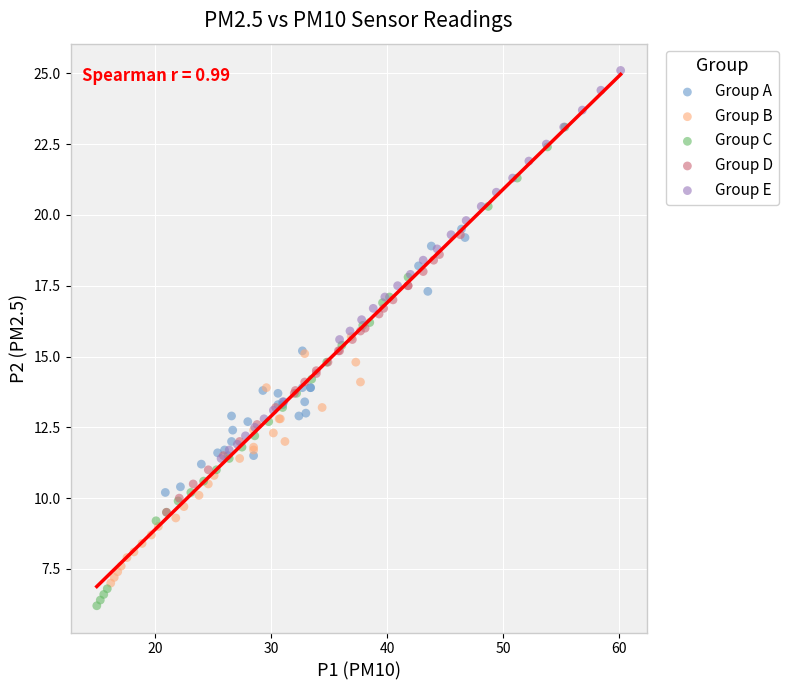

Which series contains the highest Y value?

Group E